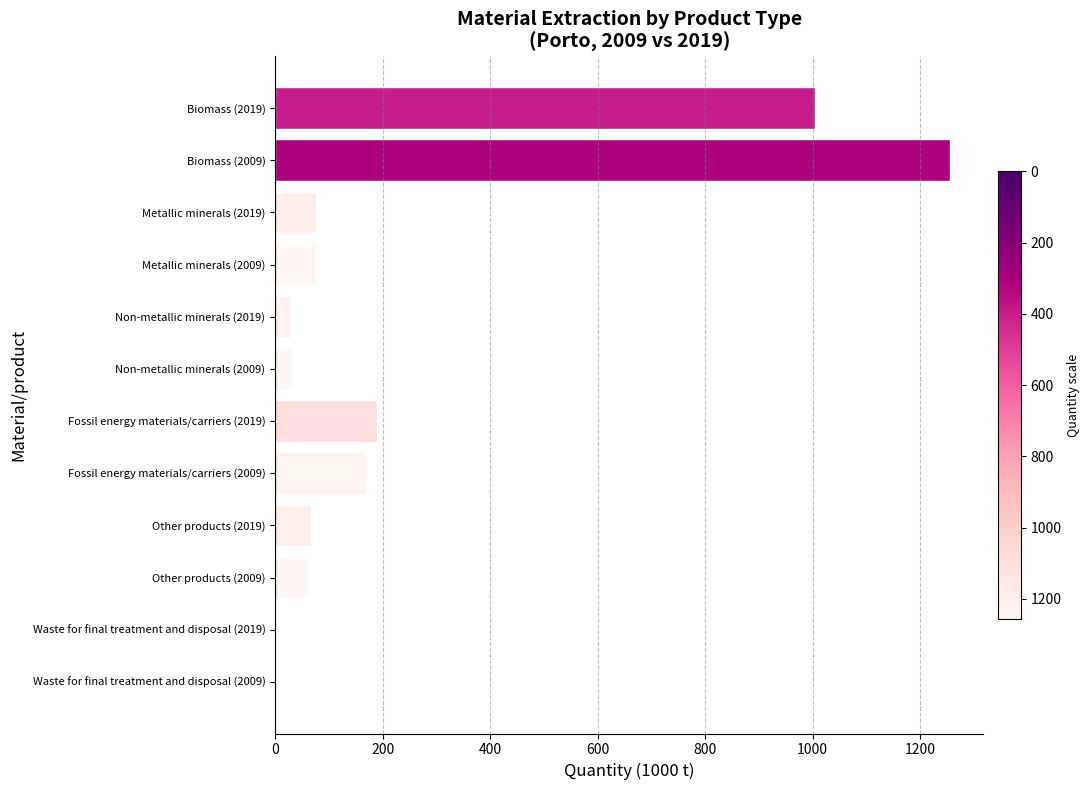

Are the bars grouped side by side (vs. stacked)?

No